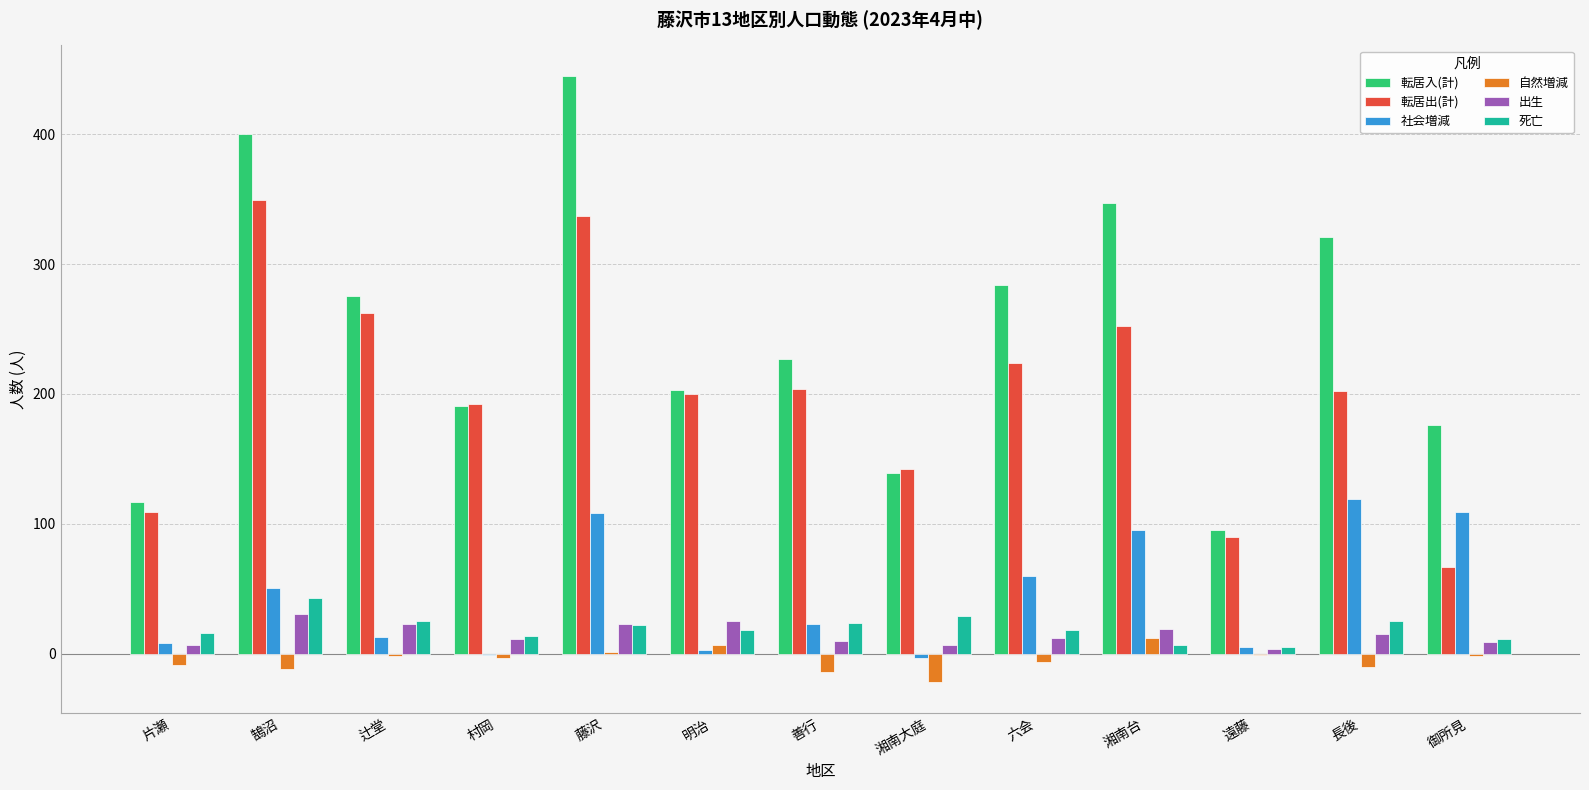

Which series has the largest total across all categories?

転居入(計)